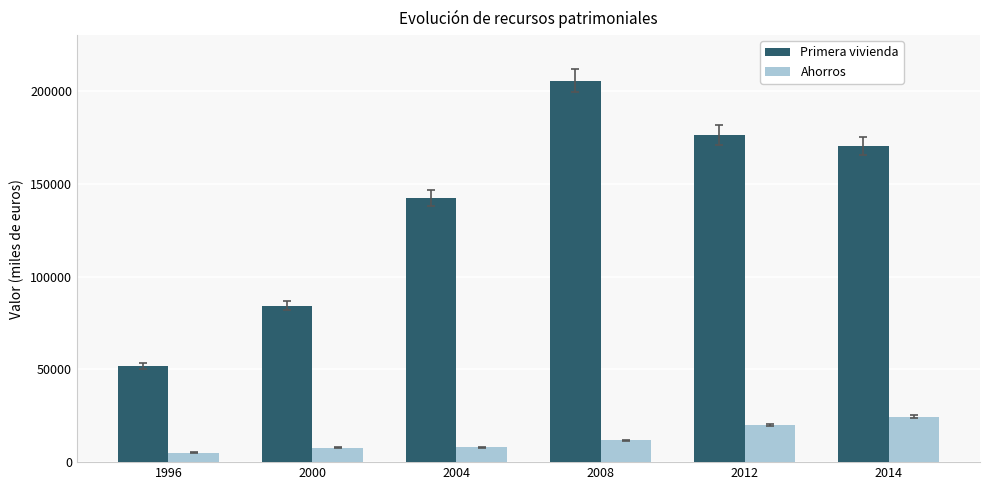

At 2012, list the series in order from largest to smallest.

Primera vivienda, Ahorros